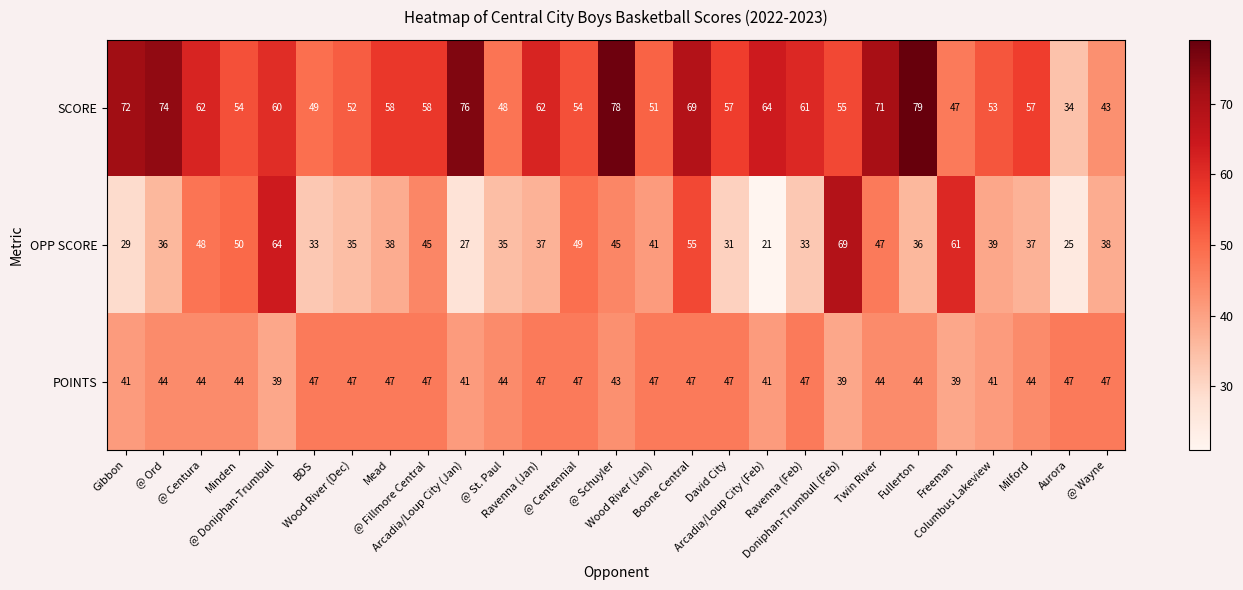

Which series has the largest range (max minus min)?

OPP SCORE